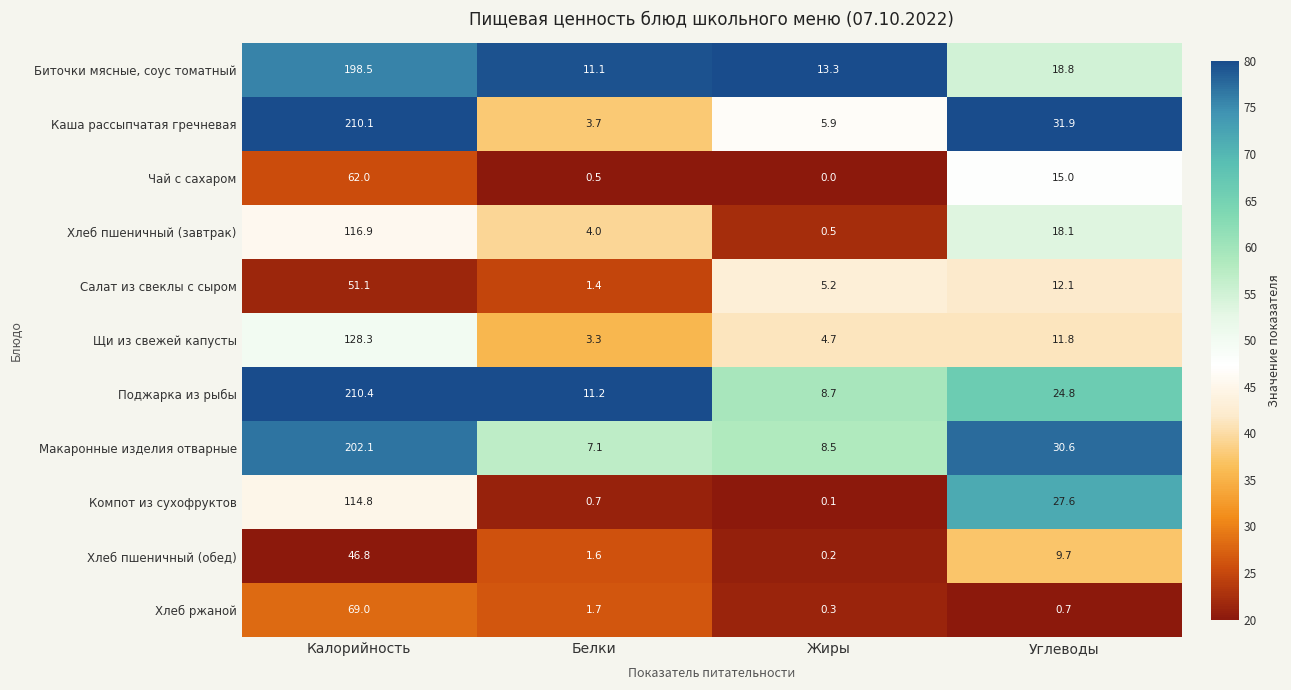

At which label does Компот из сухофруктов first exceed 27?

Калорийность